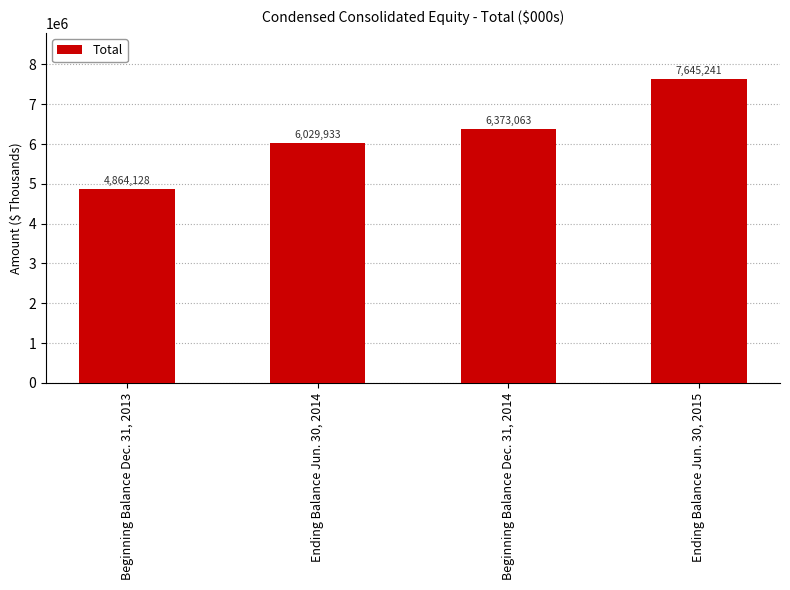

Which label corresponds to the smallest value in the chart?

Beginning Balance Dec. 31, 2013